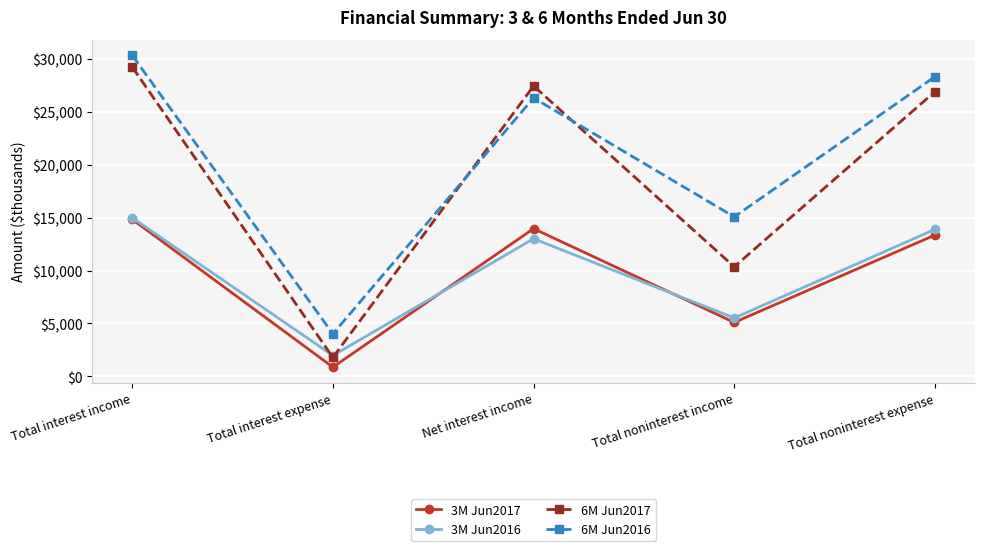

Is it true that 6M Jun2016 equals 15760 at Net interest income?

False